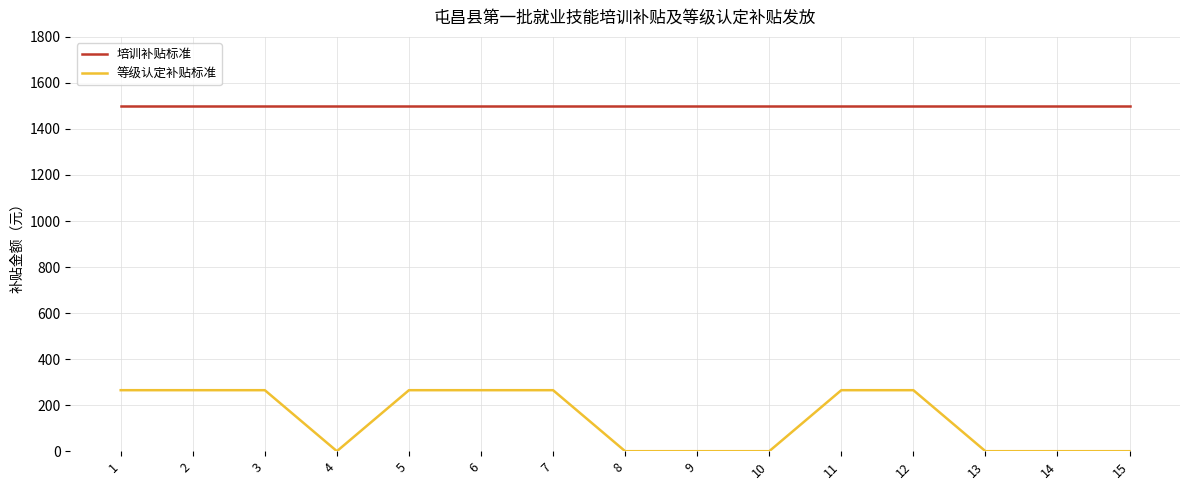

The 培训补贴标准 series shows 1500 at 9. True or false?

True